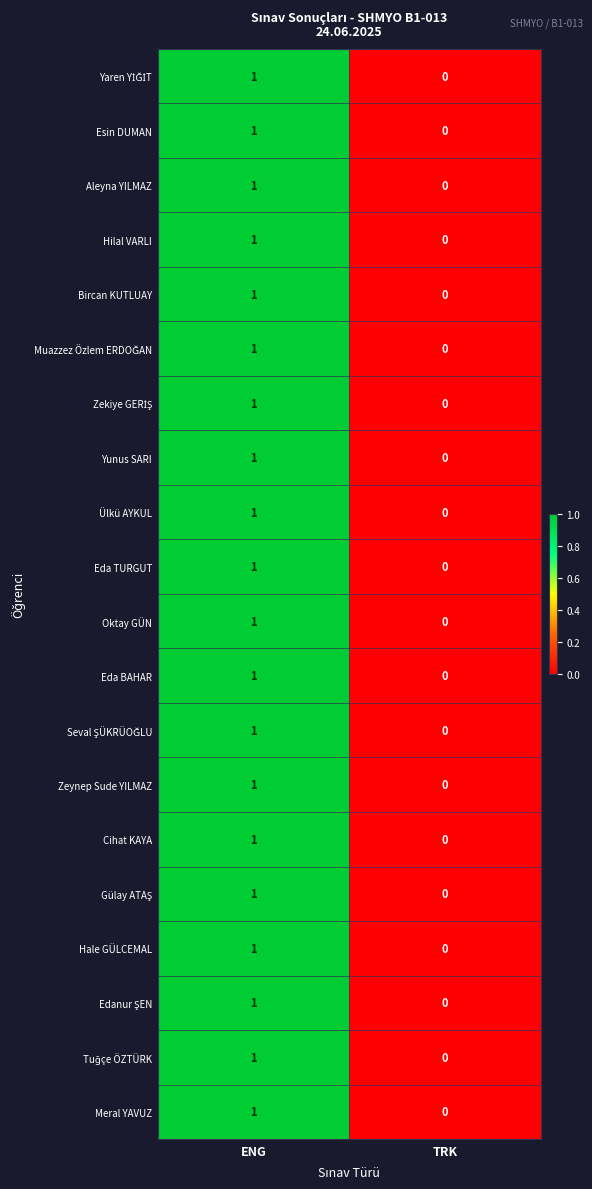

Rank the categories by Hale GÜLCEMAL value from lowest to highest.

TRK, ENG